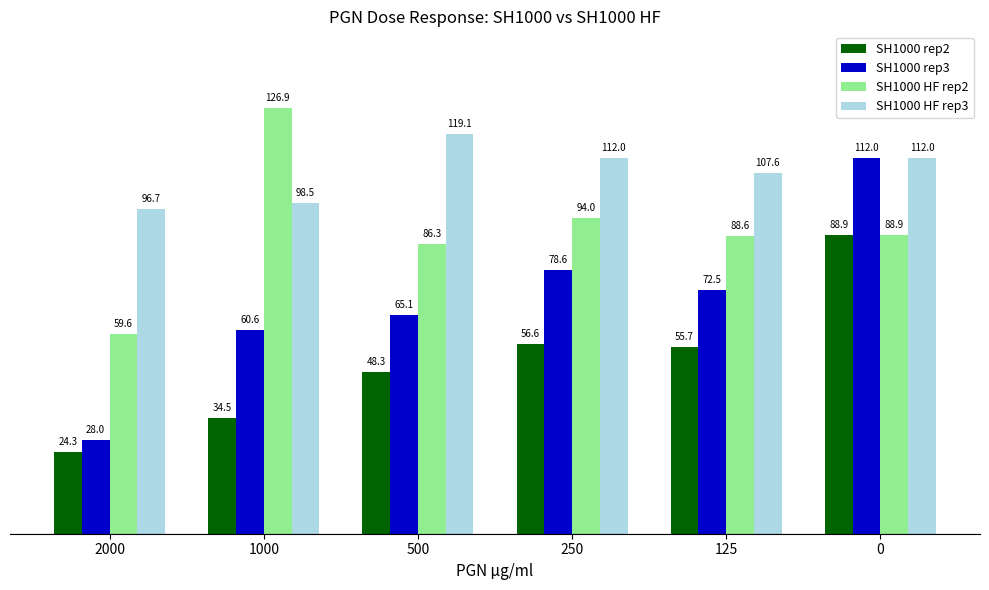

Which series has the widest spread of values?

SH1000 rep3